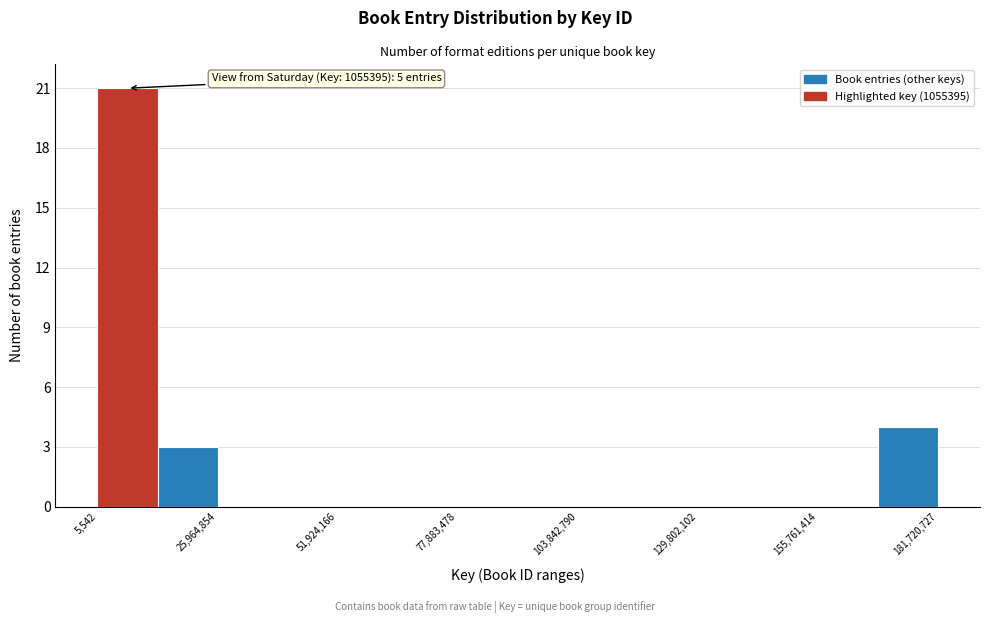

Read against the x-axis, roughly where is the centre of the tallest bar?

5000000